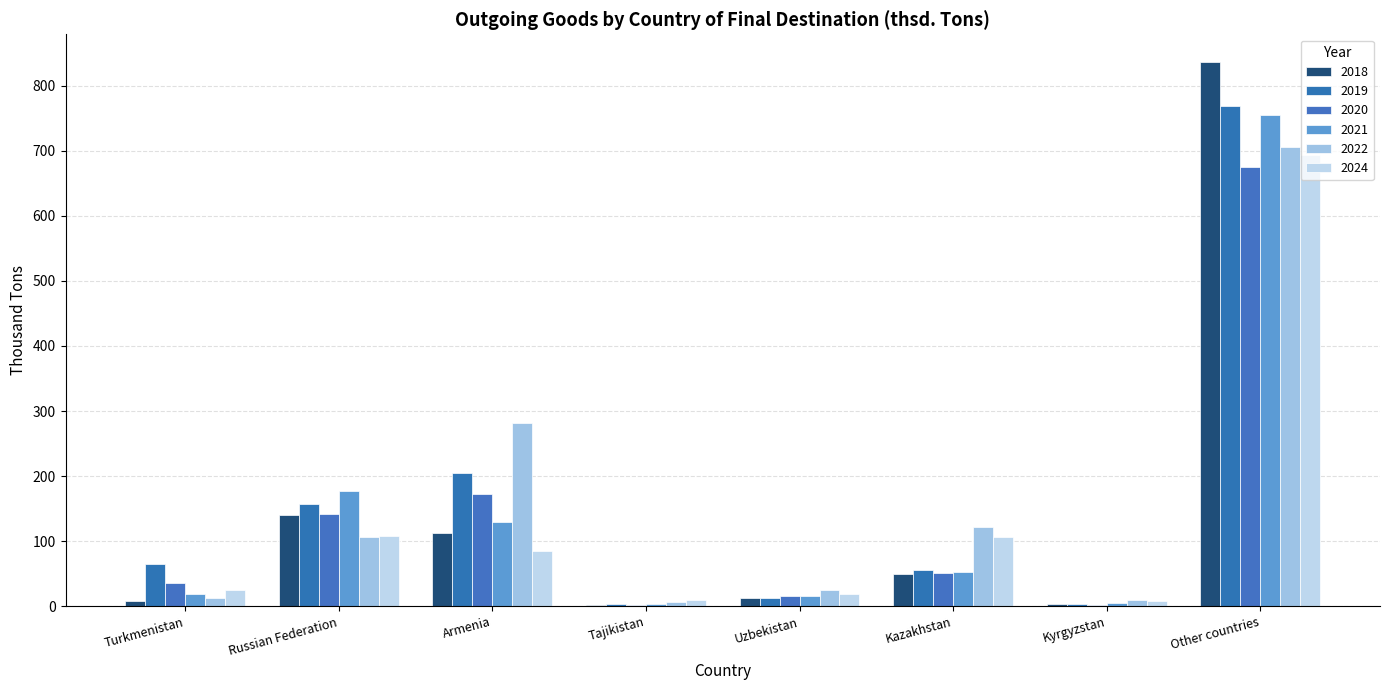

What is the difference between the 2022 values at Kazakhstan and Tajikistan?

115.1